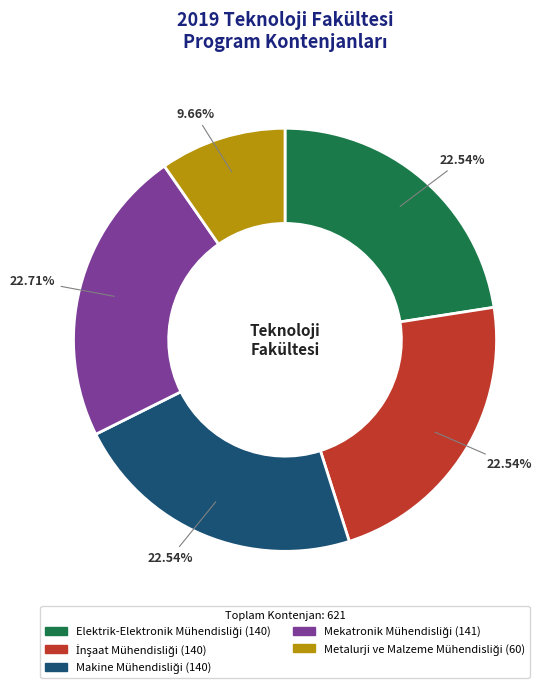

Does any single category account for the majority?

No